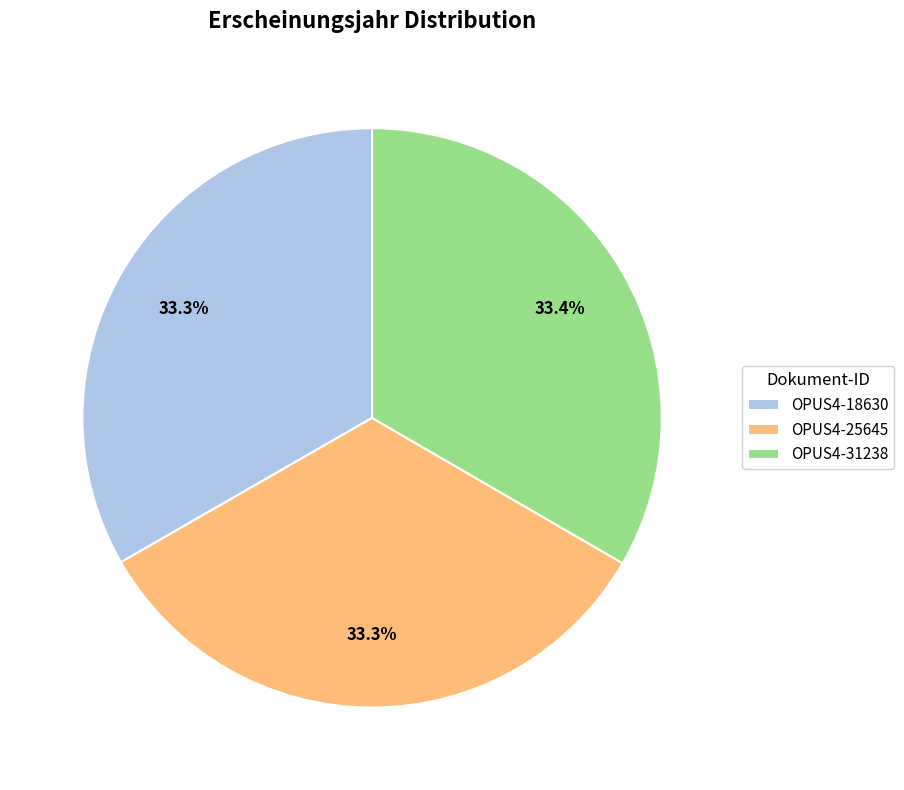

Approximately how many times larger is the value at OPUS4-18630 compared to OPUS4-31238?

1.0